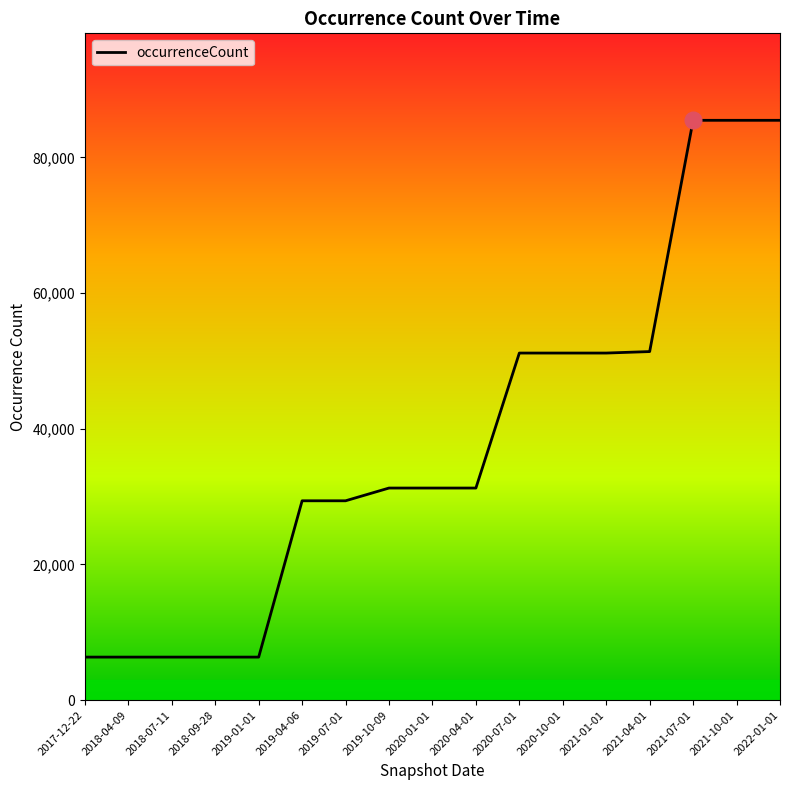

What is the maximum value shown in the chart?

85481